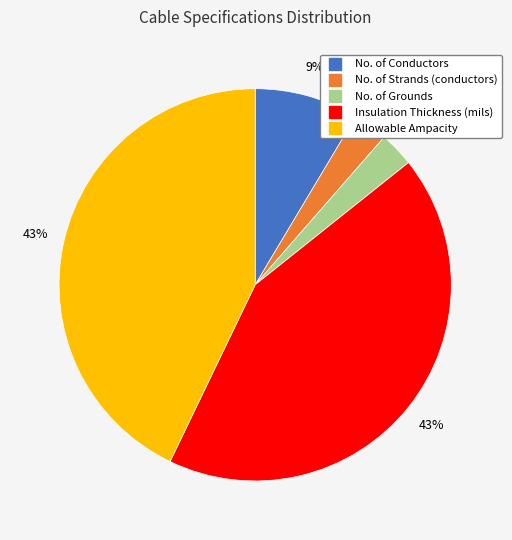

Combined, do No. of Grounds and No. of Conductors account for over 50%?

No